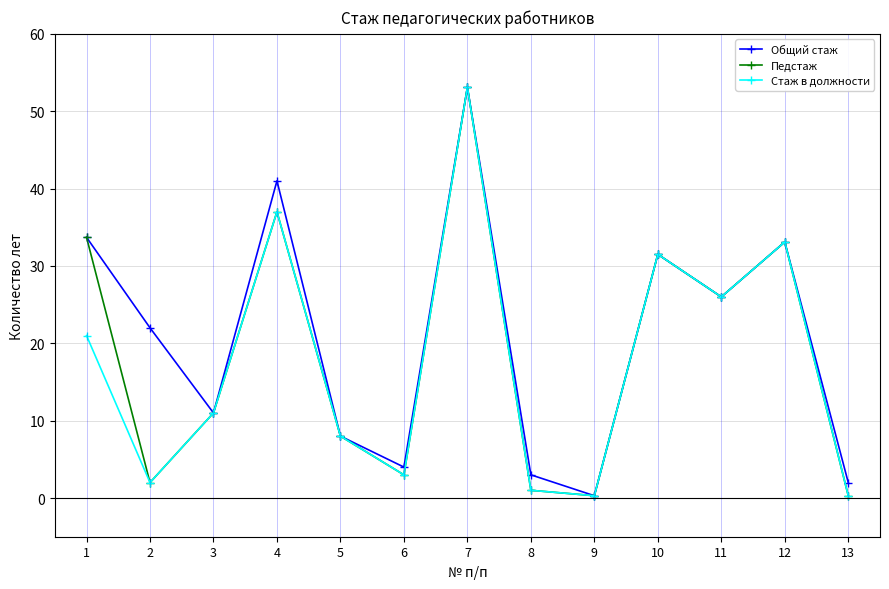

What is the value of the Педстаж point at the 1st from the left?

33.7